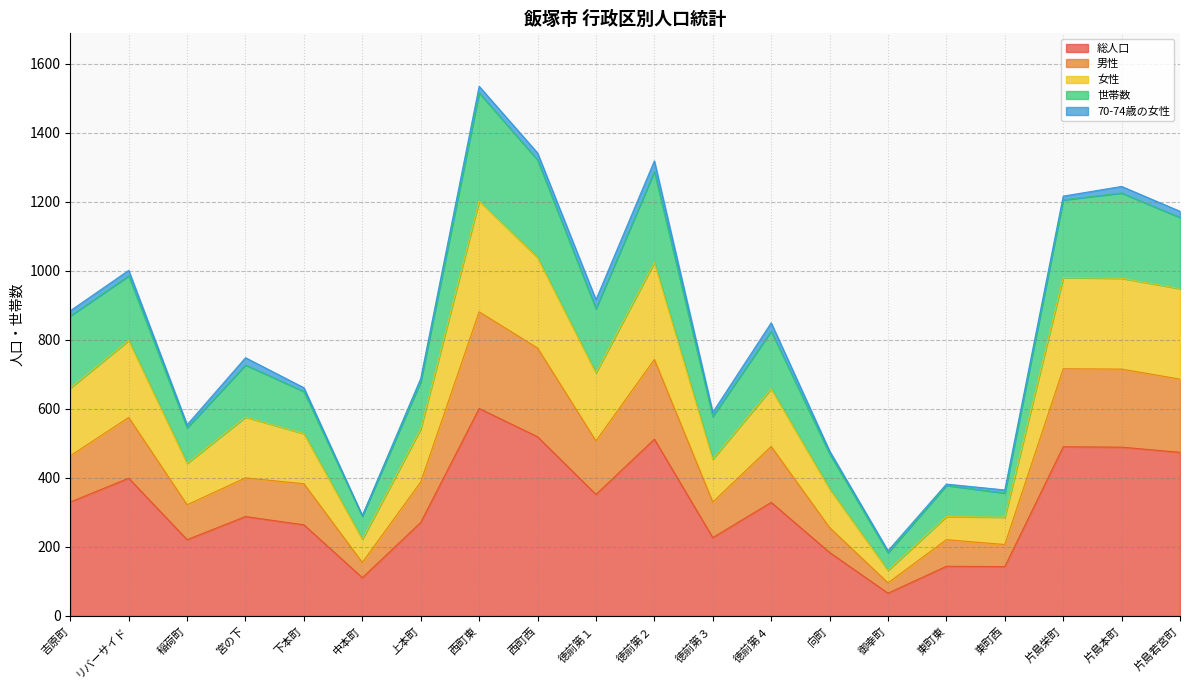

What is the label of the 4th point from the left?

宮の下